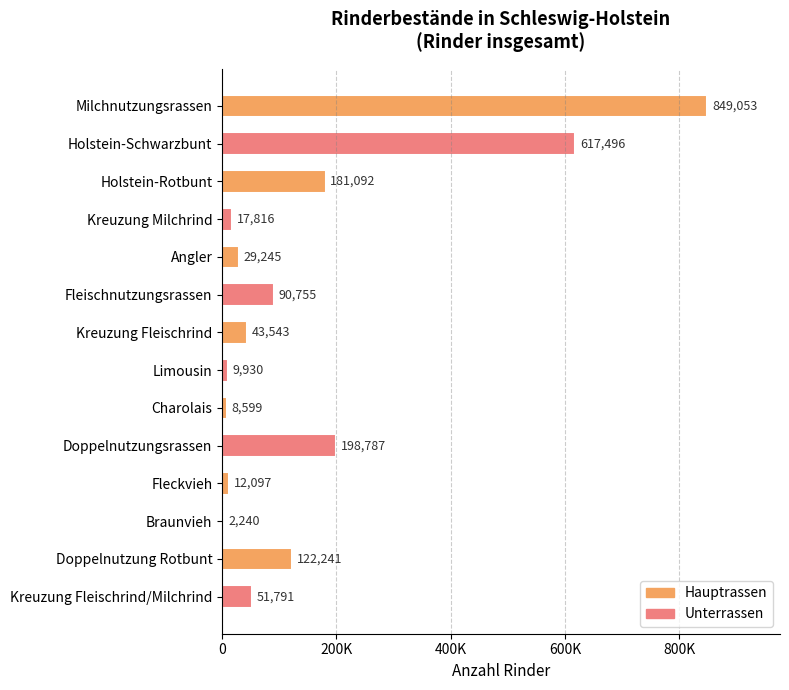

What is the maximum value shown in the chart?

849053